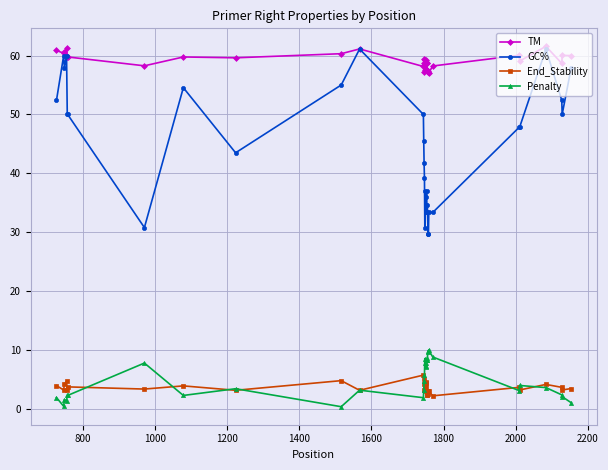

What is the sum of all GC% values?

1471.1